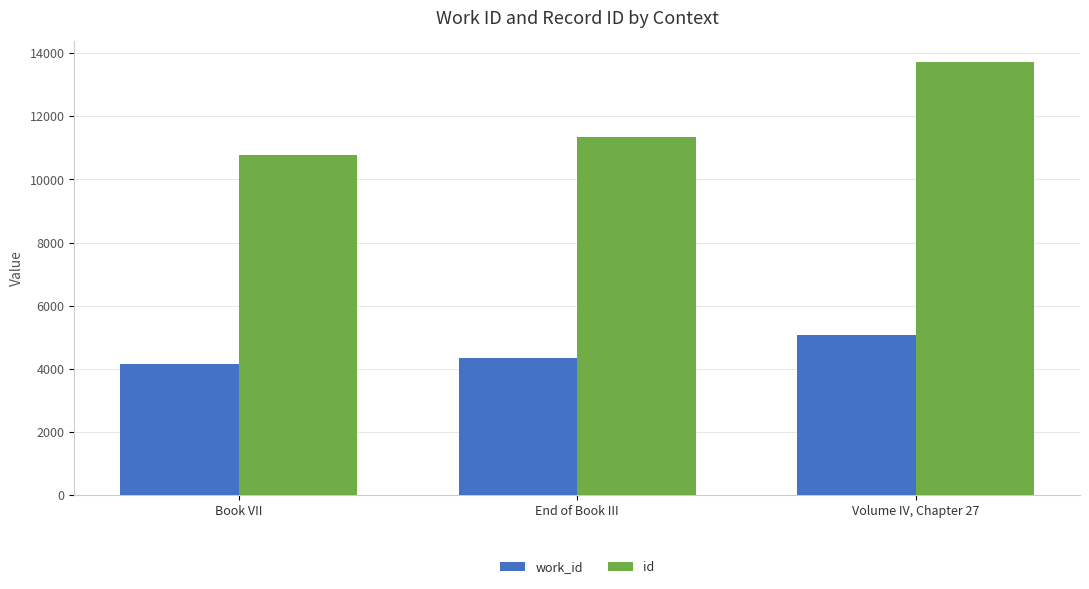

Reading left to right, list all the values displayed in this chart.

work_id: Book VII=4167	End of Book III=4339	Volume IV, Chapter 27=5088
id: Book VII=10764	End of Book III=11346	Volume IV, Chapter 27=13715